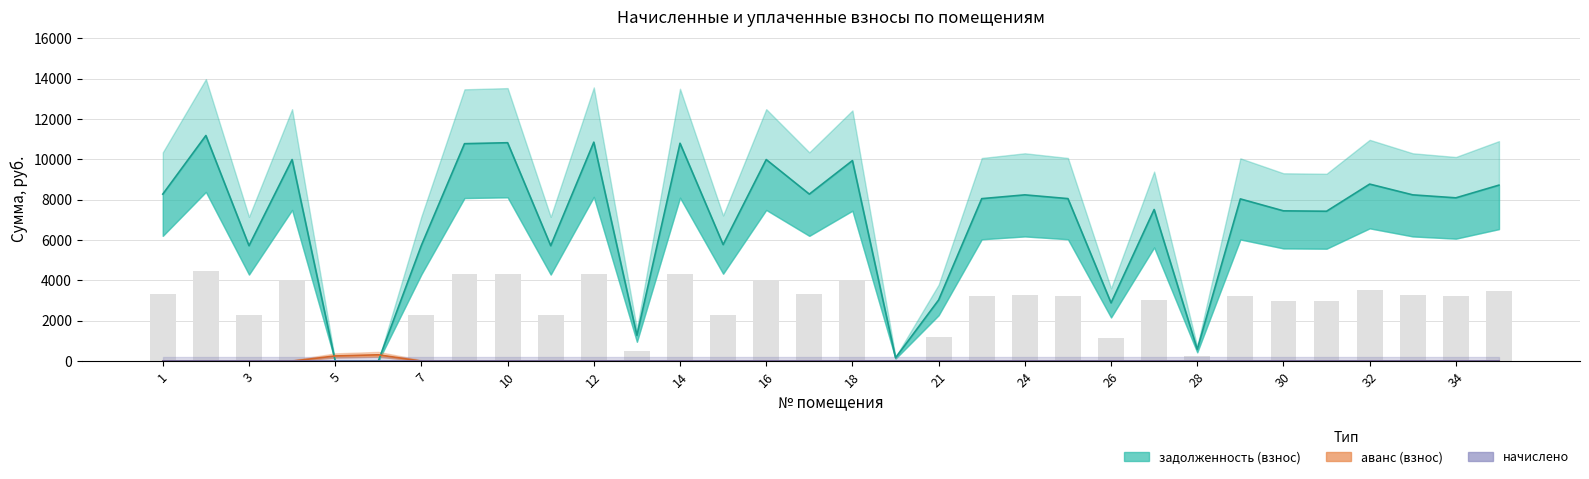

At how many categories does at least one series exceed 6775?

21